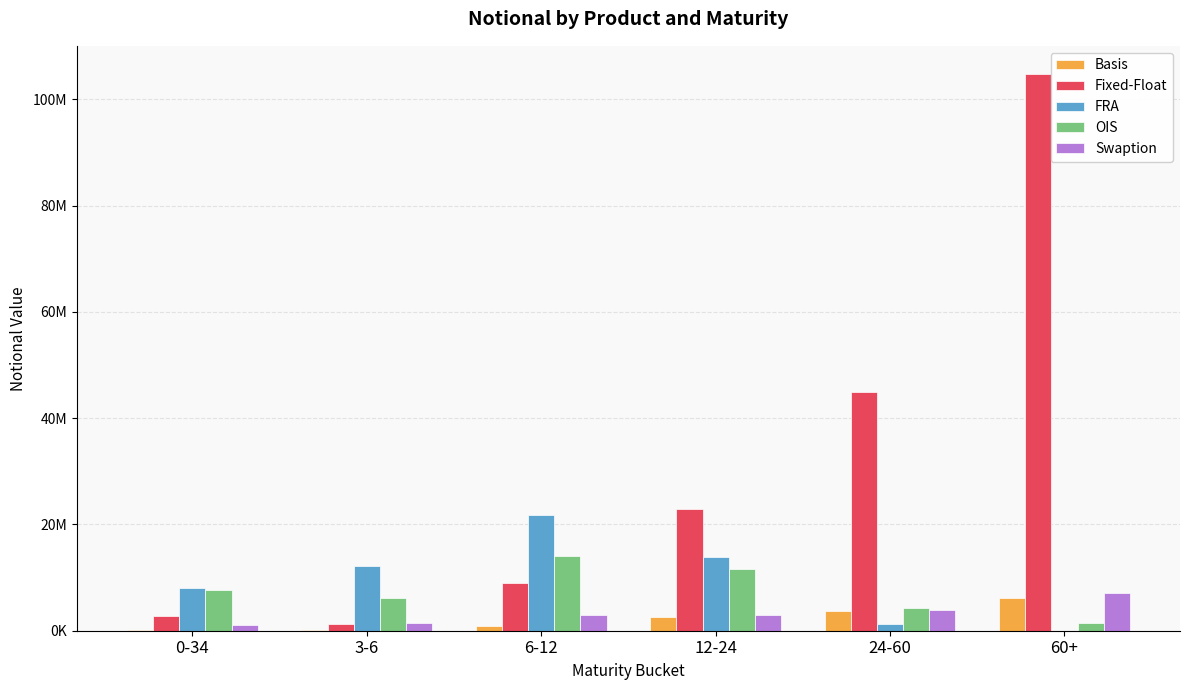

At which category is the sum across all series the highest?

60+